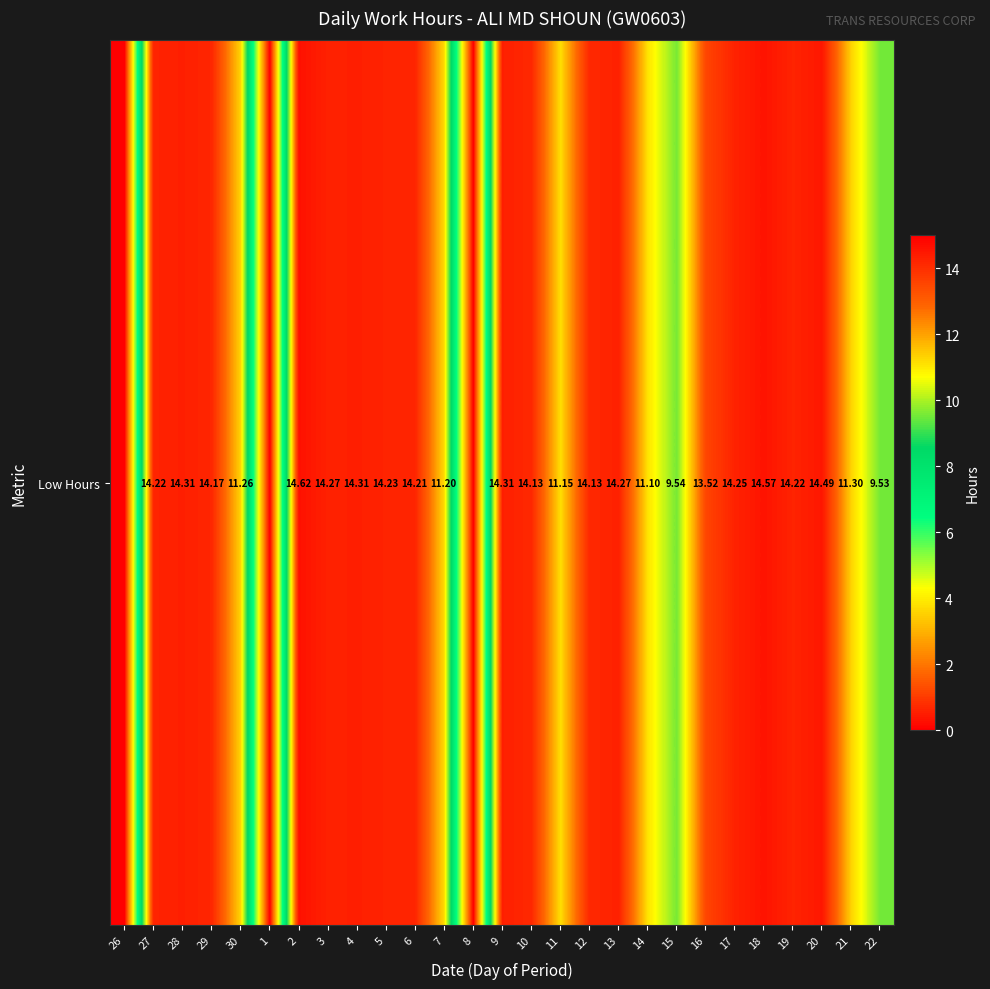

Approximately how many times larger is the value at 12 compared to 5?

1.0